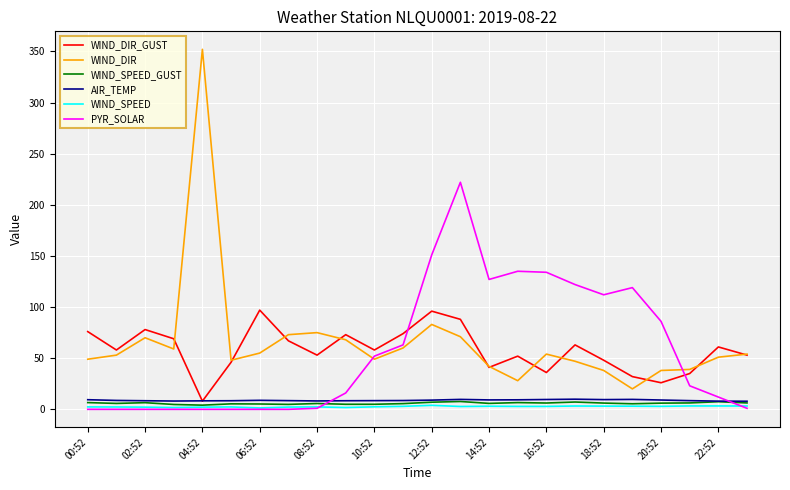

What is the greatest value displayed?

352.0